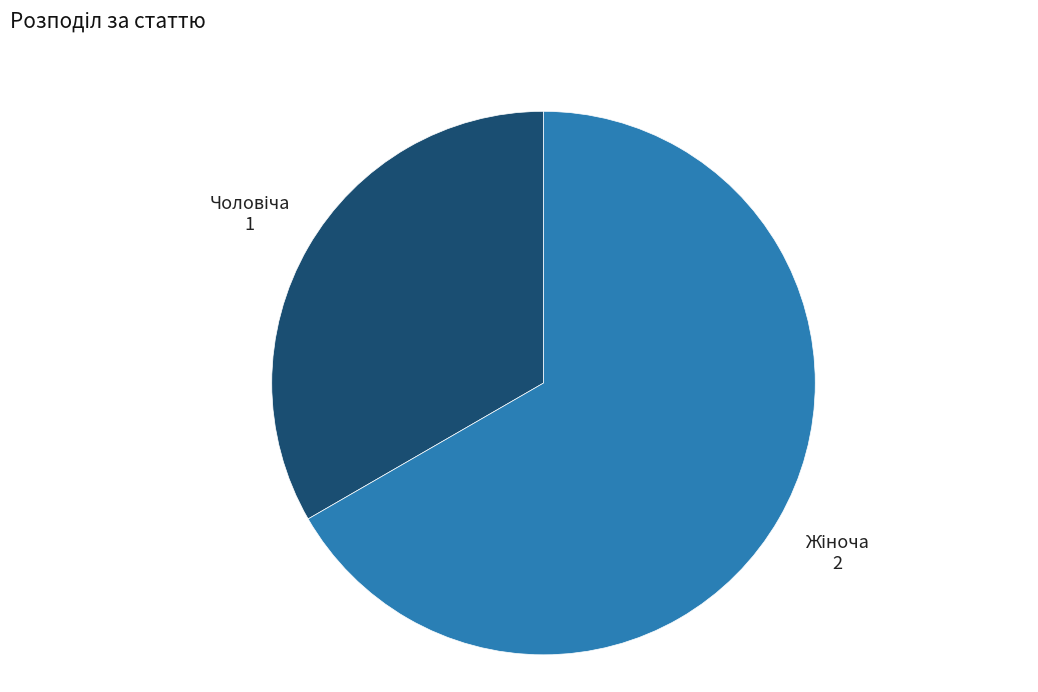

Is there any slice that represents more than half of the pie?

Yes